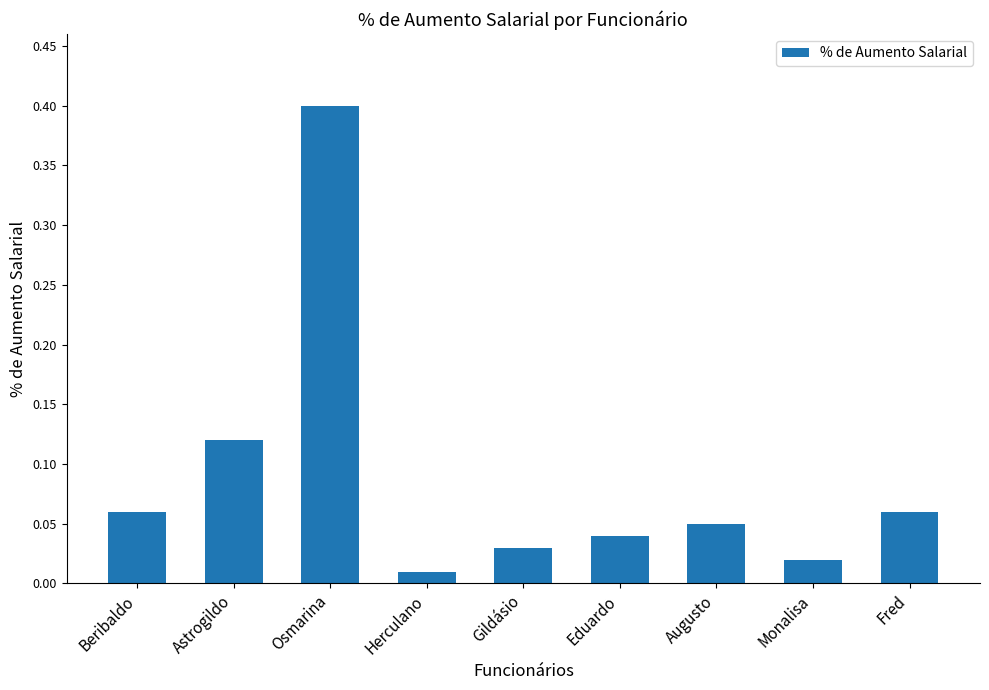

What is the label of the 3rd bar from the left?

Osmarina